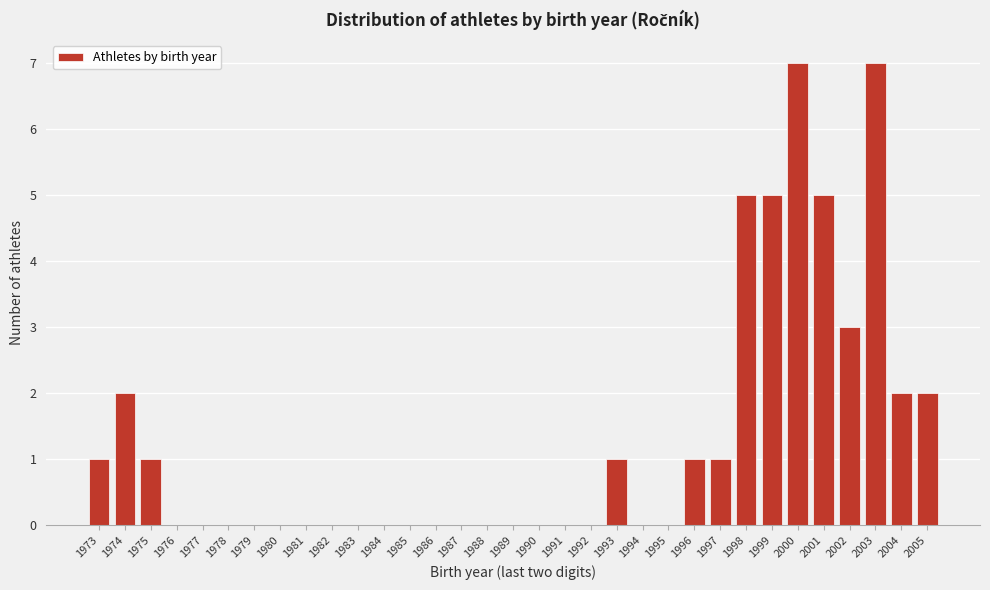

What is the height of the bar covering 1996.5 to 1997.5 on the x-axis? The values are not printed on the chart, so give them approximately, as read against the axis.

1